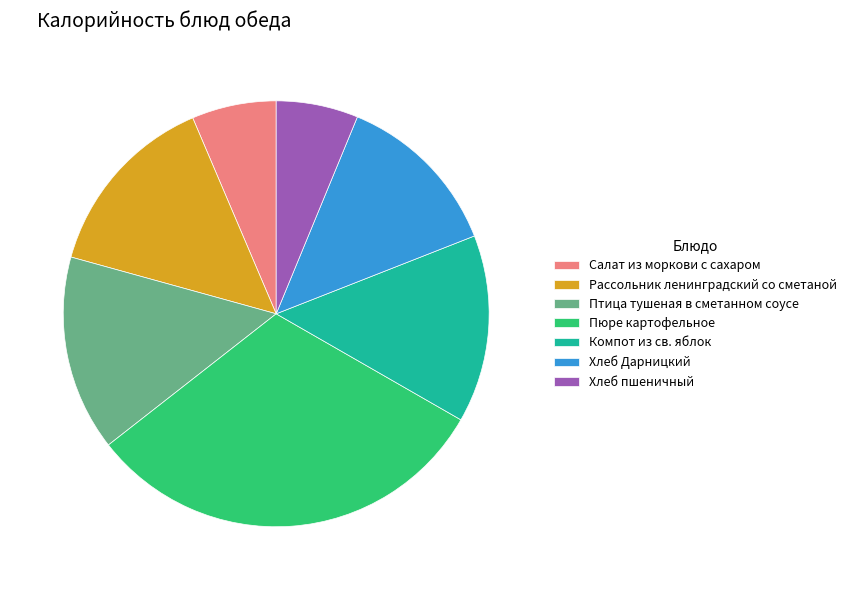

Is there any slice that represents more than half of the pie?

No